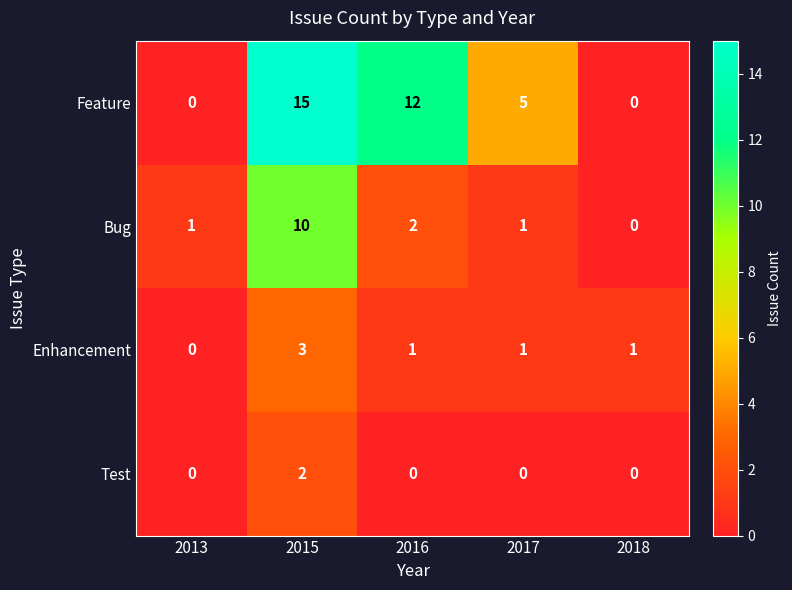

How many Bug values are between 1 and 2?

3